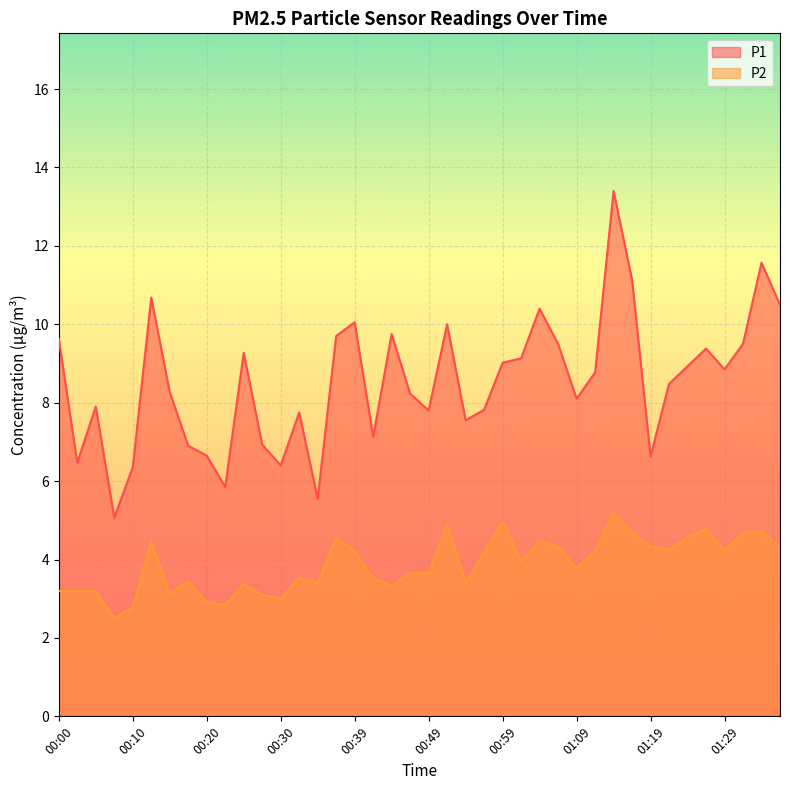

True or false: P2 and P1 intersect in this chart.

False